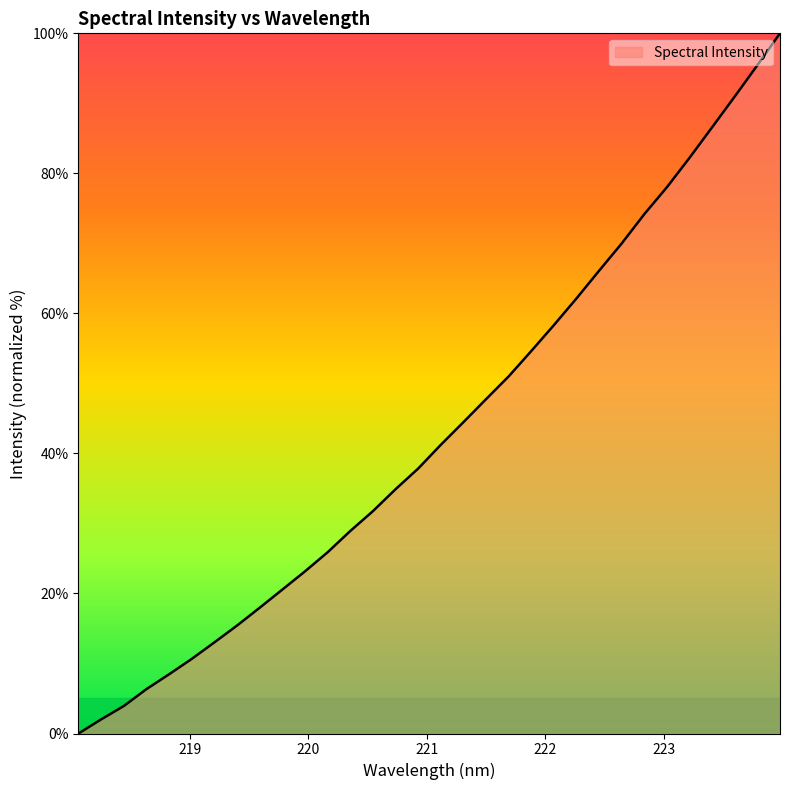

What is the difference between the maximum and minimum values?

100.0